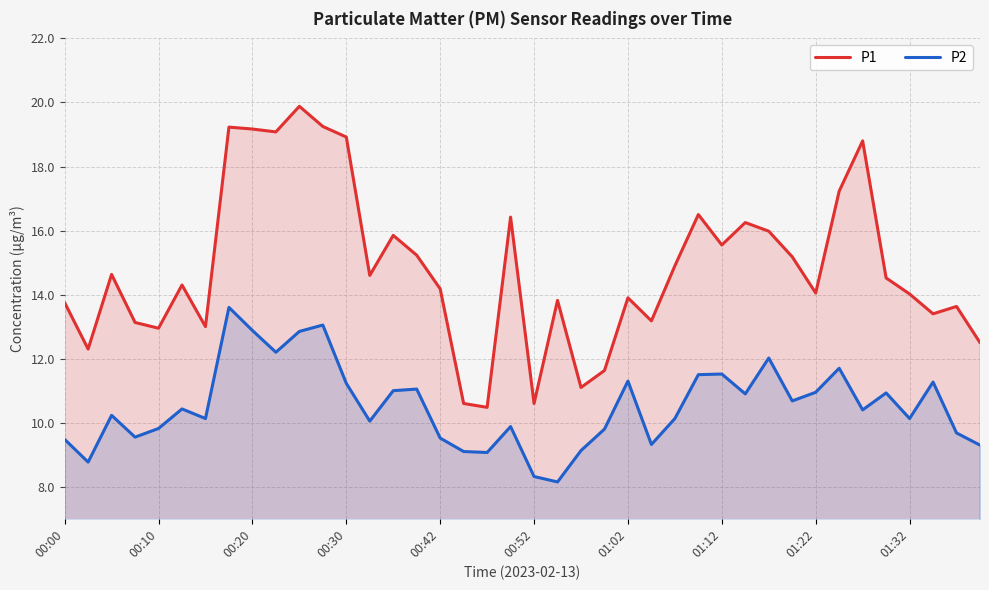

The P1 series shows 9.0 at 00:00. True or false?

False